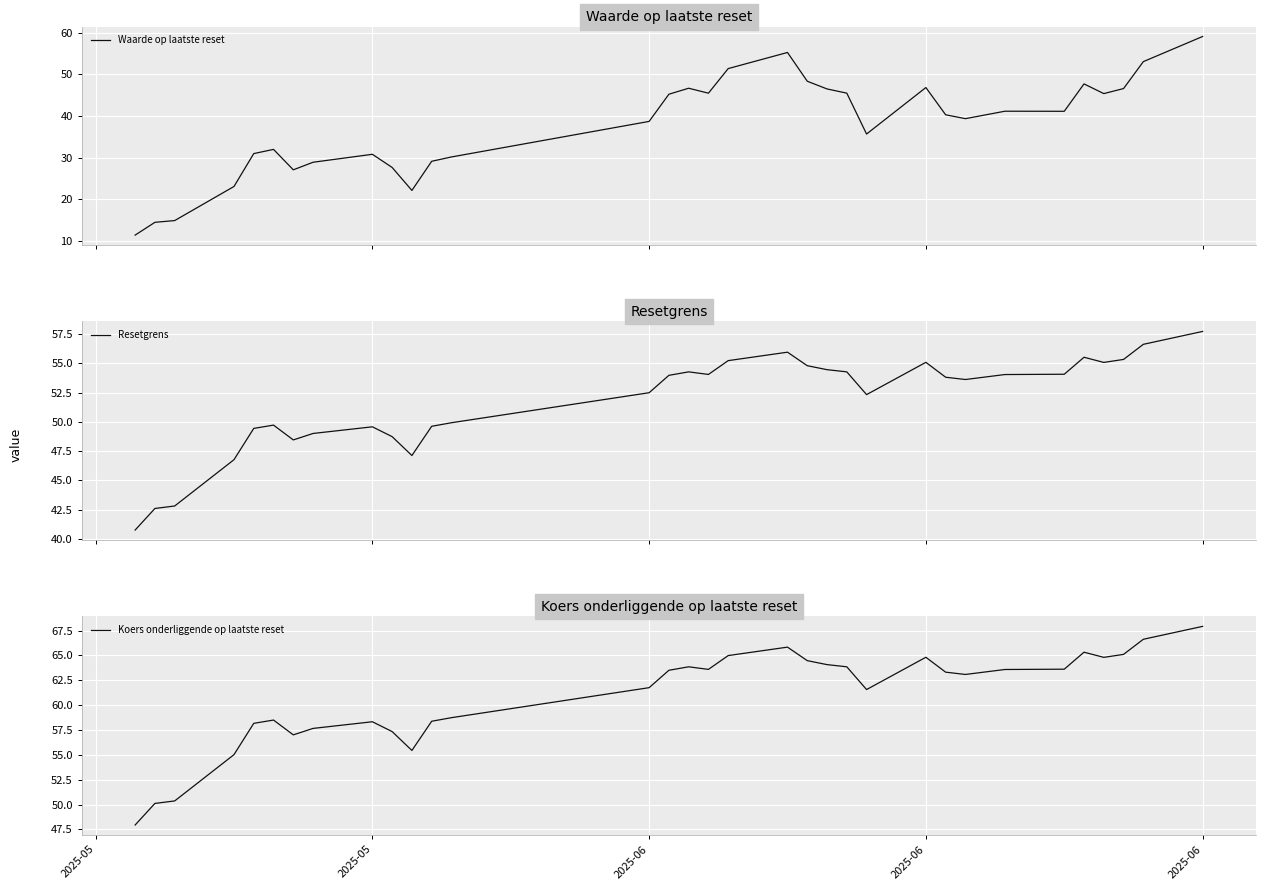

How many values in the Waarde op laatste reset series exceed 40?

17